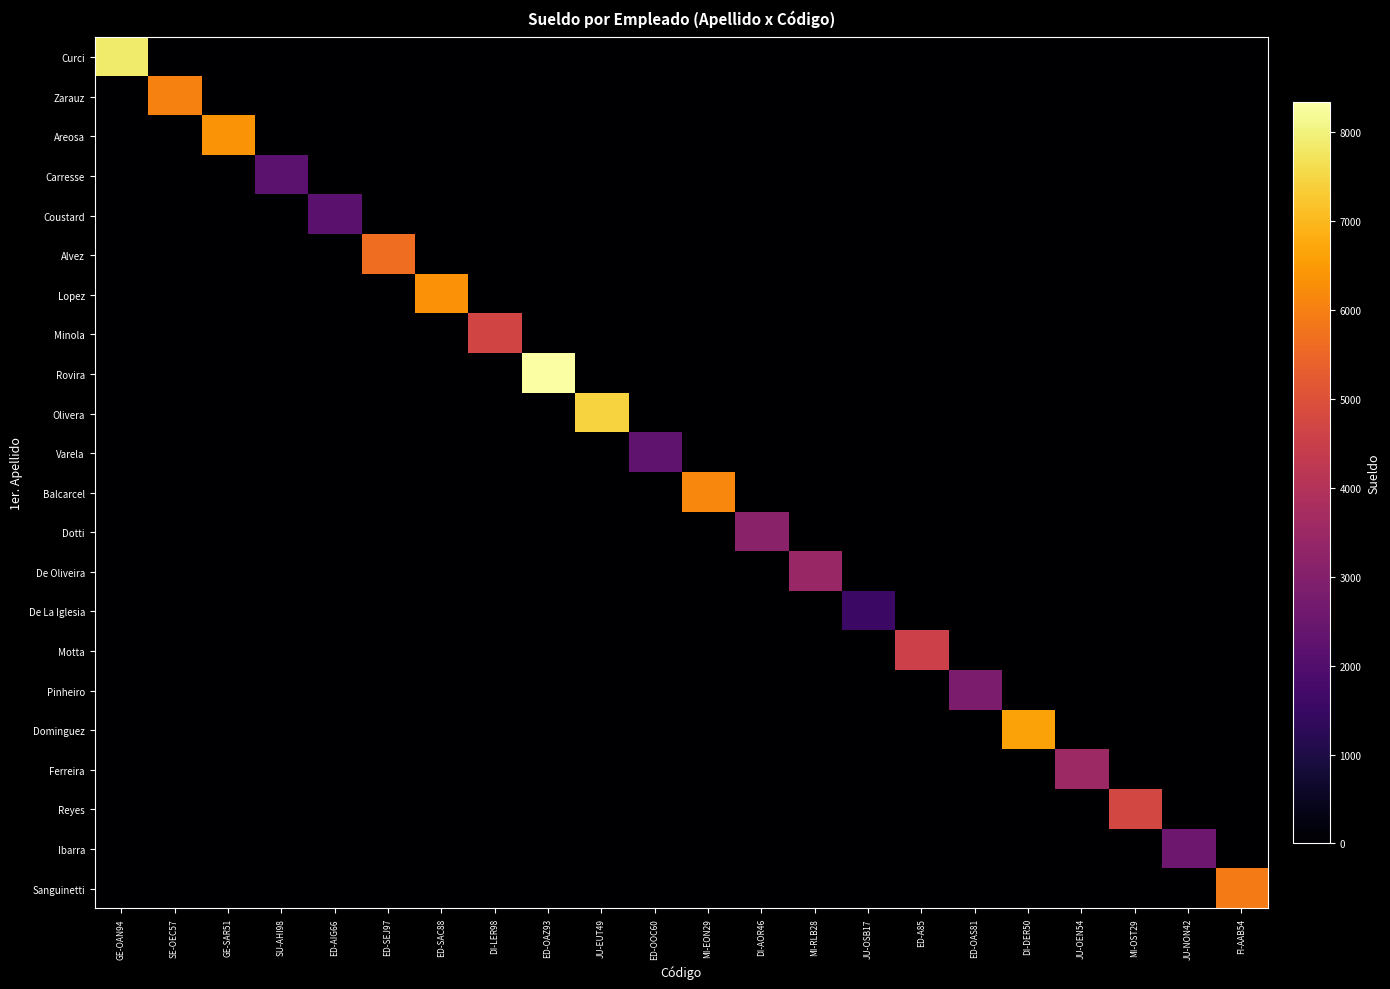

Between JU-OEN54 and GE-SAR51, which is larger?

JU-OEN54